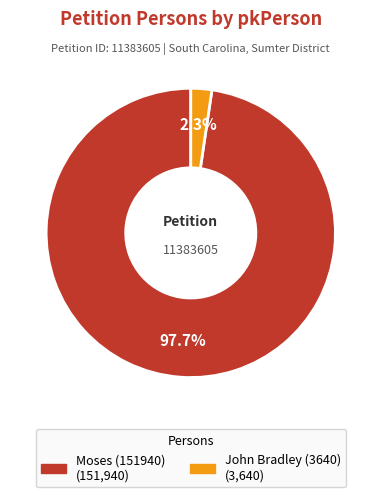

Count the number of slices in the pie.

2